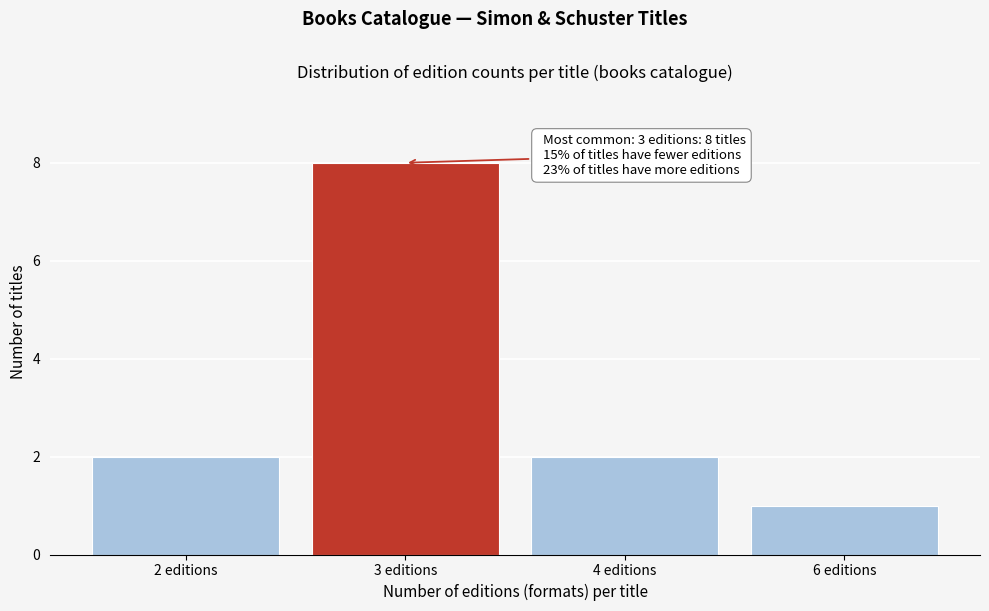

Reading left to right, extract all data points from this chart.

2 editions=2	3 editions=8	4 editions=2	6 editions=1